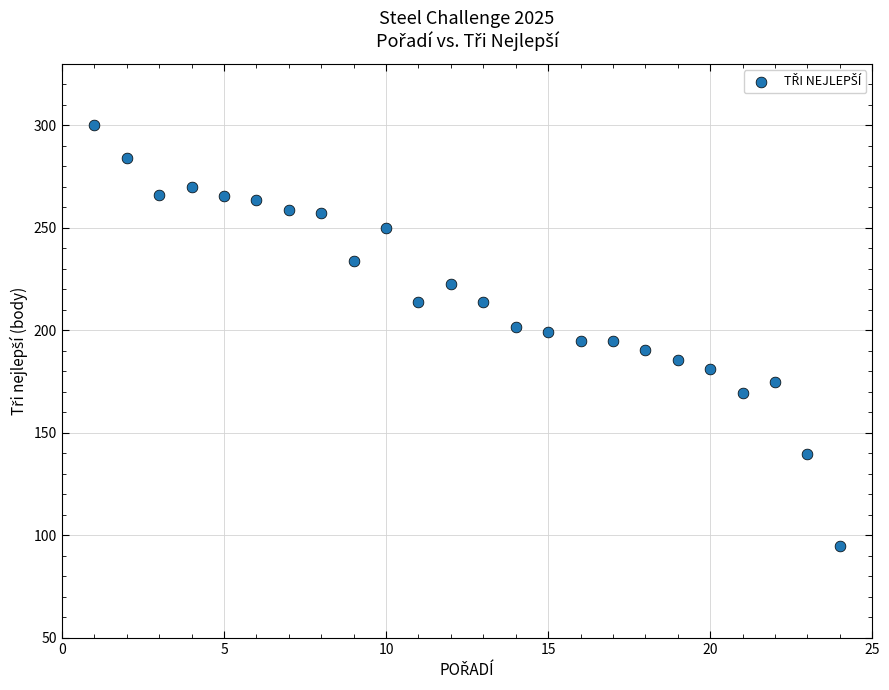

What is the range of X values (max minus min)?

23.0